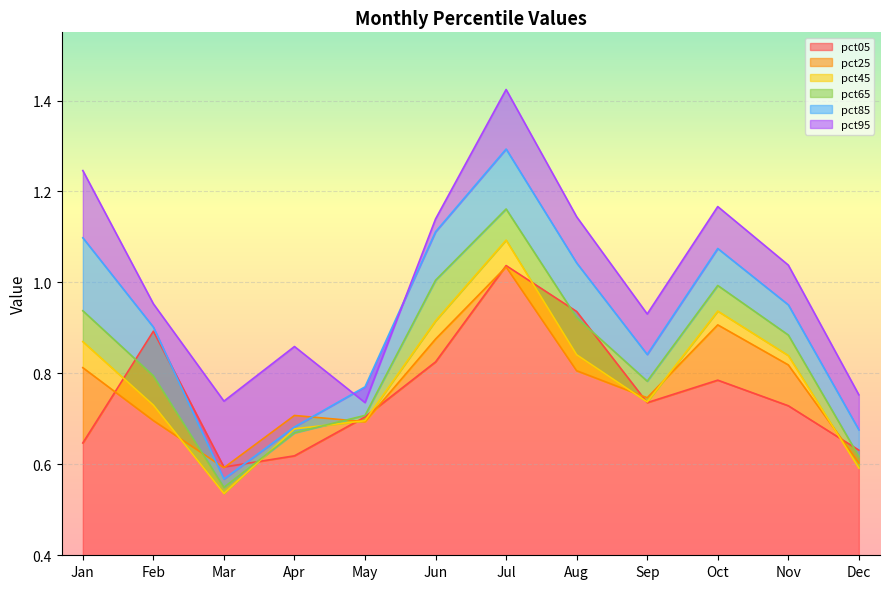

At how many categories does at least one series exceed 1?

6